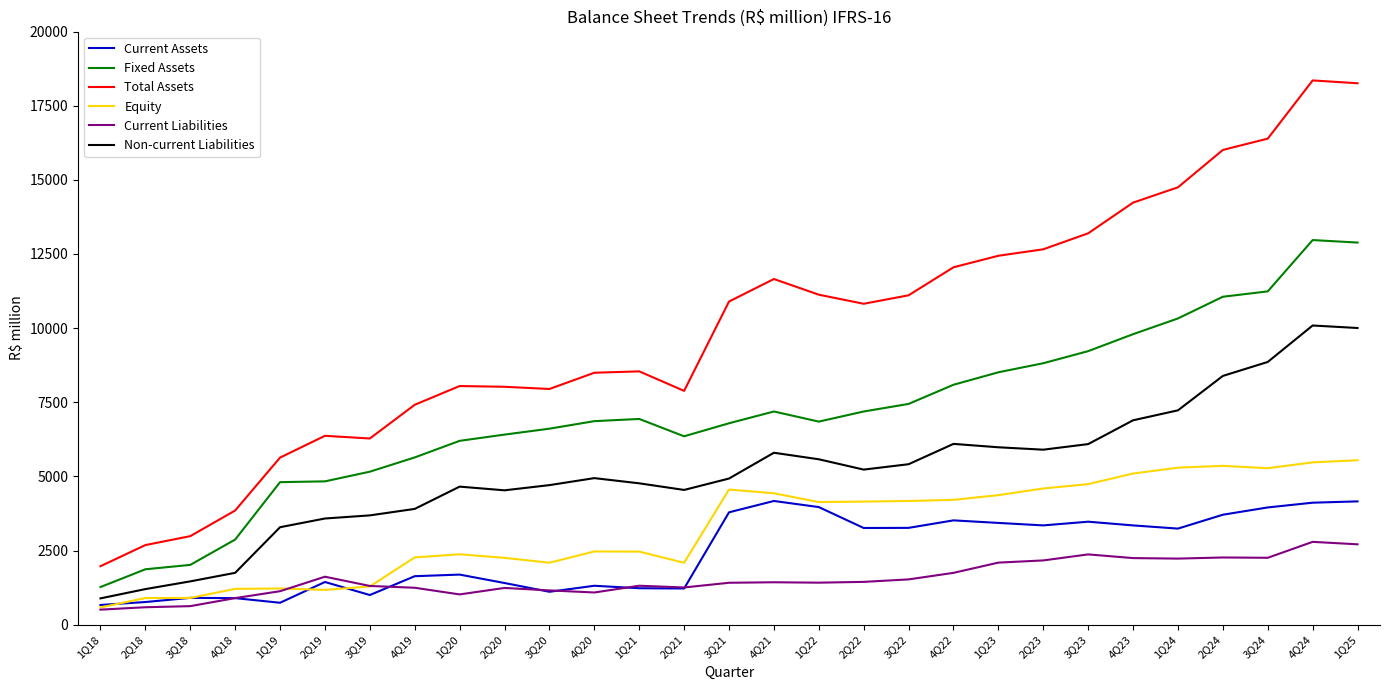

Which series has the largest total across all categories?

Total Assets